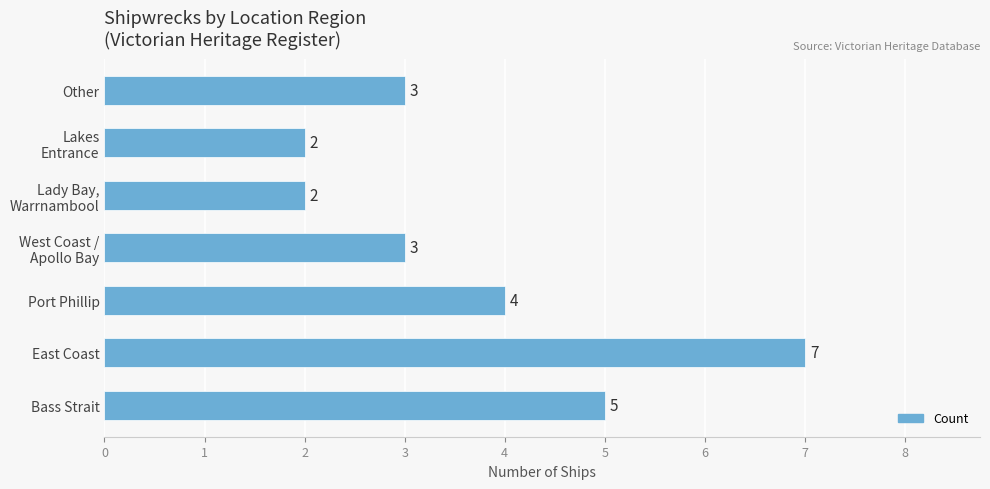

What is the approximate value at Port Phillip?

4